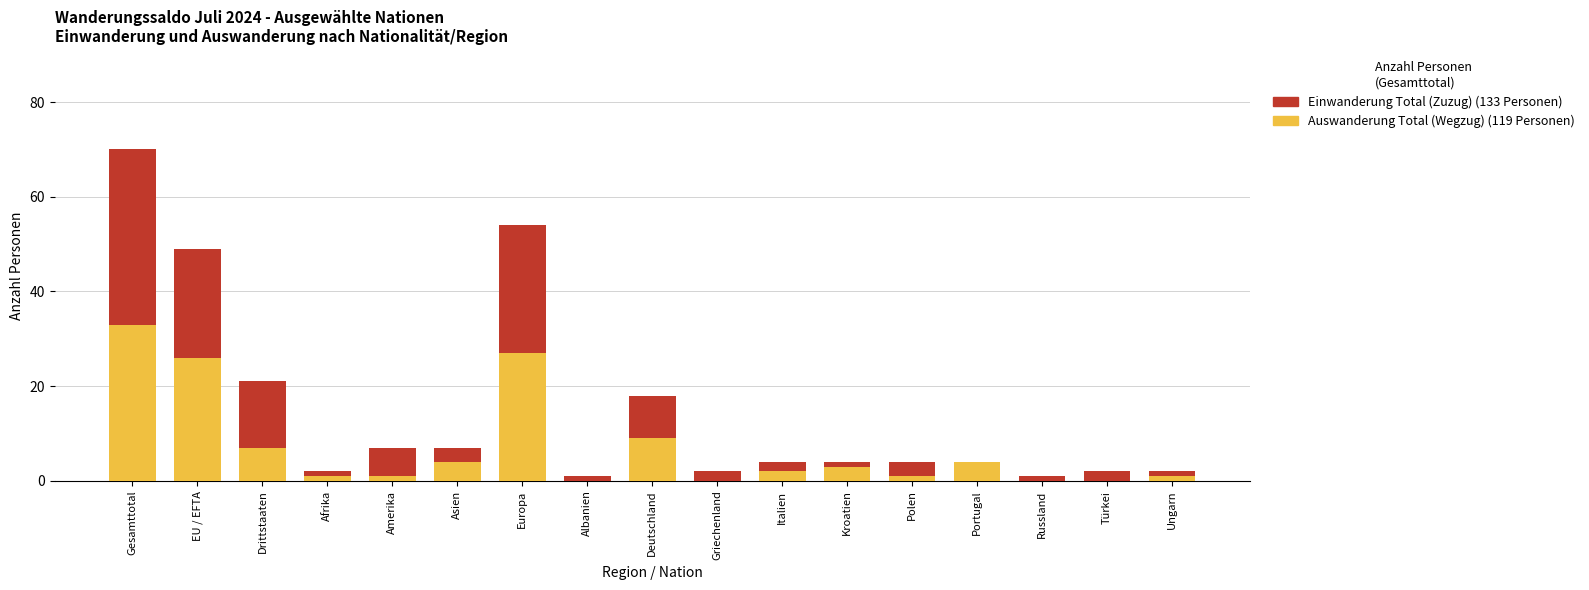

How many series are shown in this chart?

2